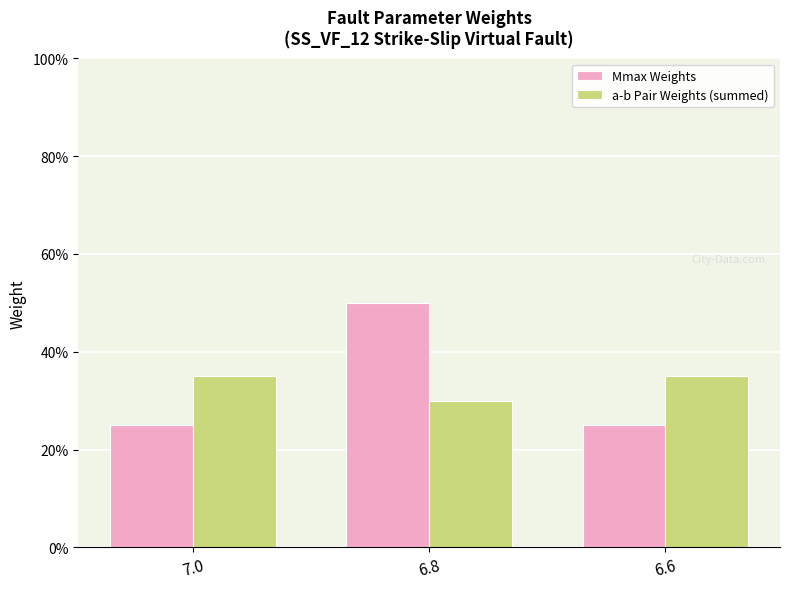

The Mmax Weights series shows 0.1 at 6.6. True or false?

False